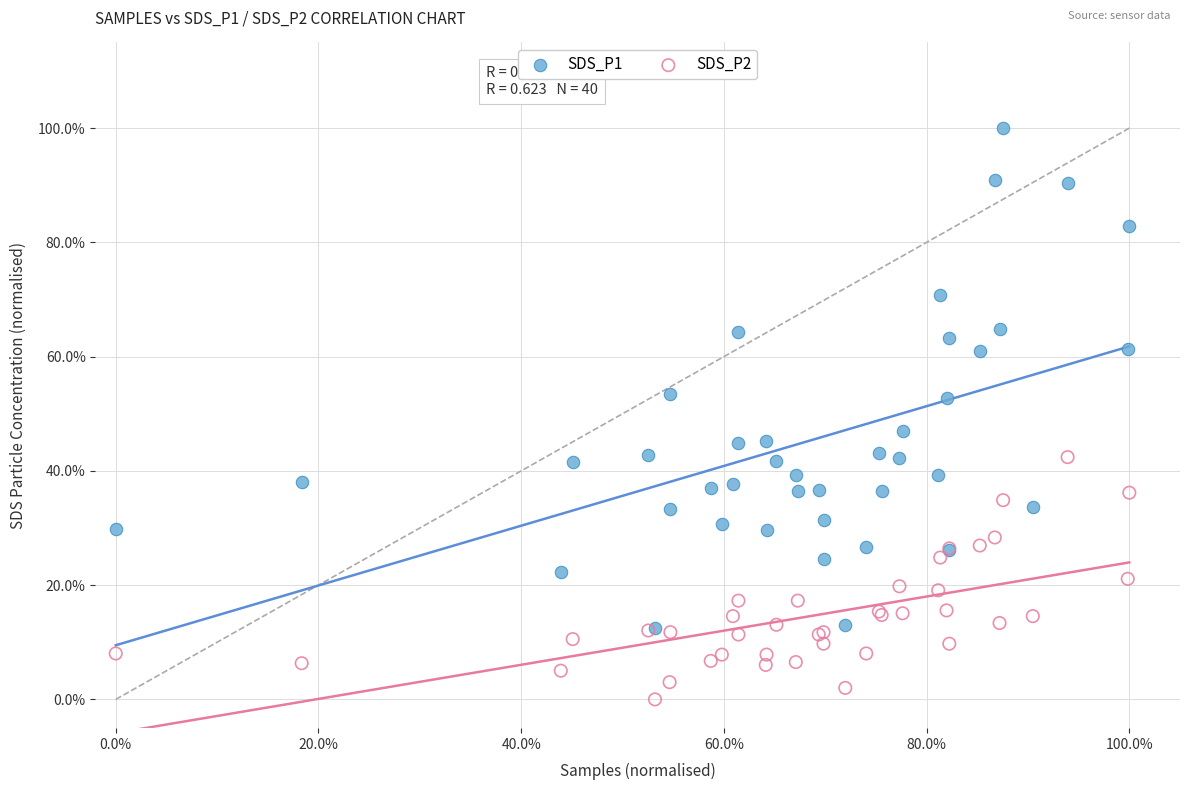

What are all the series names shown in the legend?

SDS_P1, SDS_P2